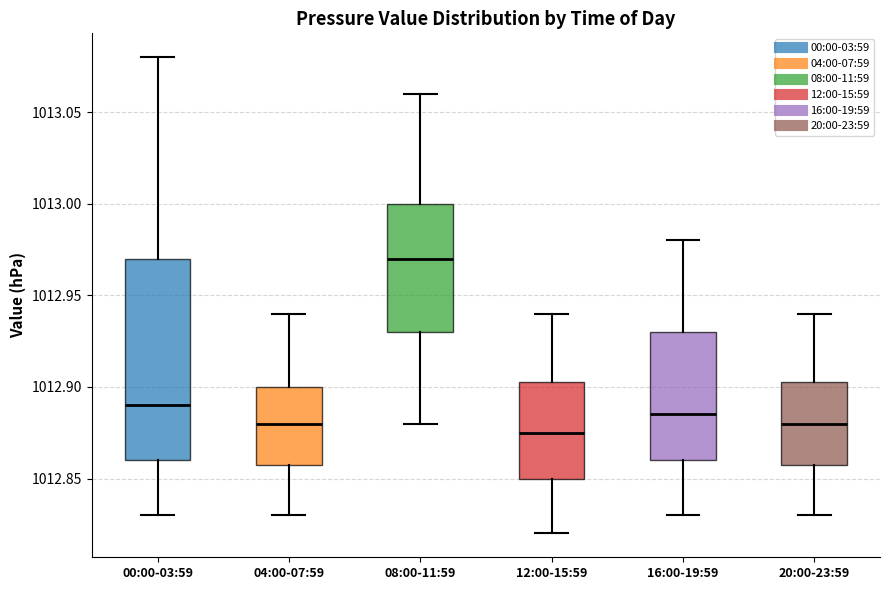

Reading left to right, read every box against the y-axis: the position of its median line, the range the box covers, and the ends of its whiskers. The values are not printed on the chart, so give them approximately, as read against the axis.

00:00-03:59: median 1012.890, box 1012.860 to 1012.970, whiskers 1012.830 to 1013.080
04:00-07:59: median 1012.880, box 1012.860 to 1012.900, whiskers 1012.830 to 1012.940
08:00-11:59: median 1012.970, box 1012.930 to 1013.000, whiskers 1012.880 to 1013.060
12:00-15:59: median 1012.875, box 1012.850 to 1012.905, whiskers 1012.820 to 1012.940
16:00-19:59: median 1012.885, box 1012.860 to 1012.930, whiskers 1012.830 to 1012.980
20:00-23:59: median 1012.880, box 1012.860 to 1012.905, whiskers 1012.830 to 1012.940